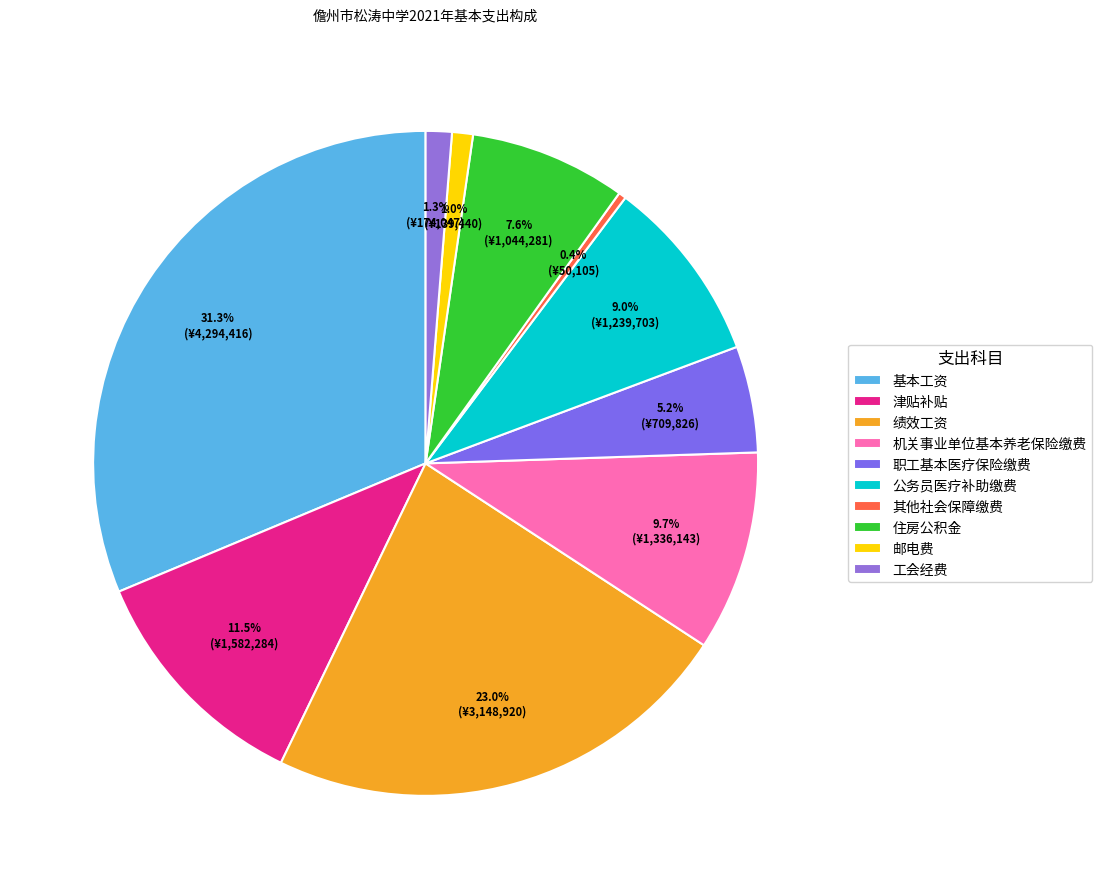

The 绩效工资 slice represents 12% of the pie. True or false?

False